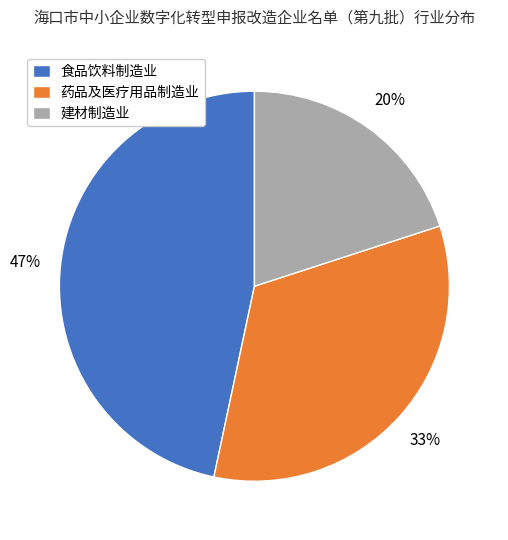

Is 建材制造业 the majority of the pie?

No